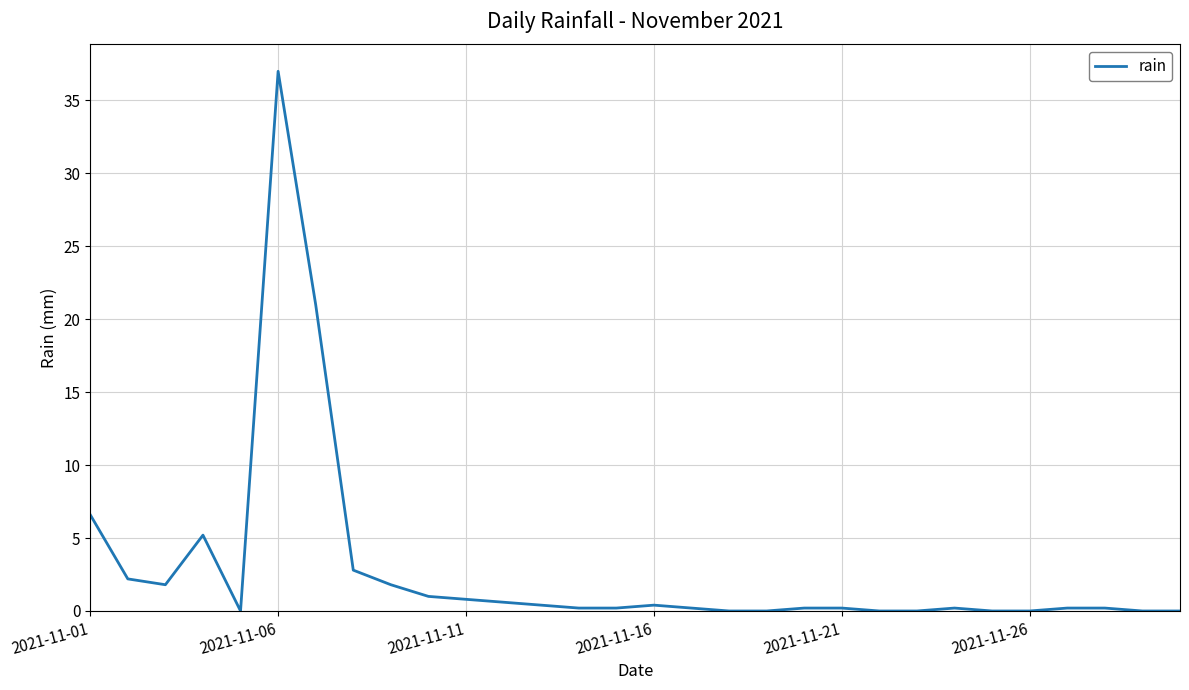

What is the greatest value displayed?

37.0